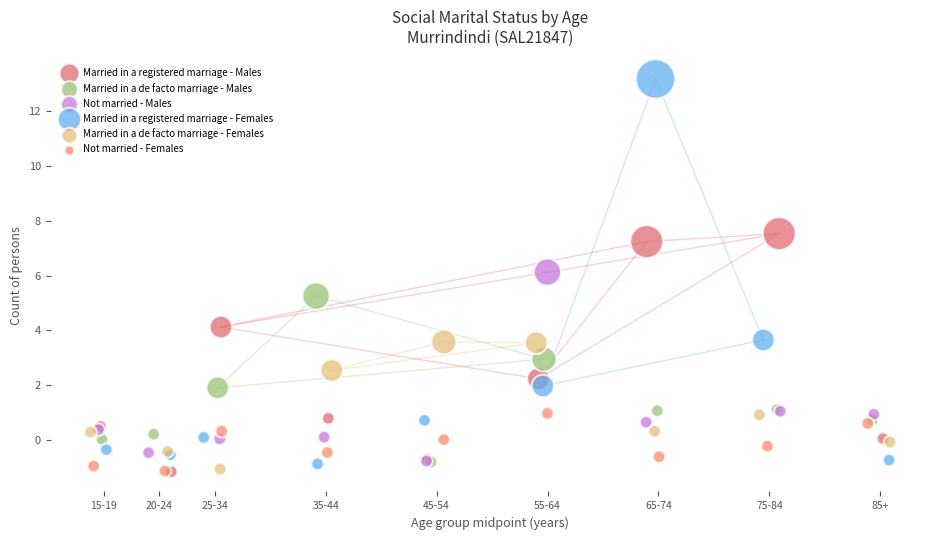

Which series has the widest spread of Y values?

Married in a registered marriage - Females